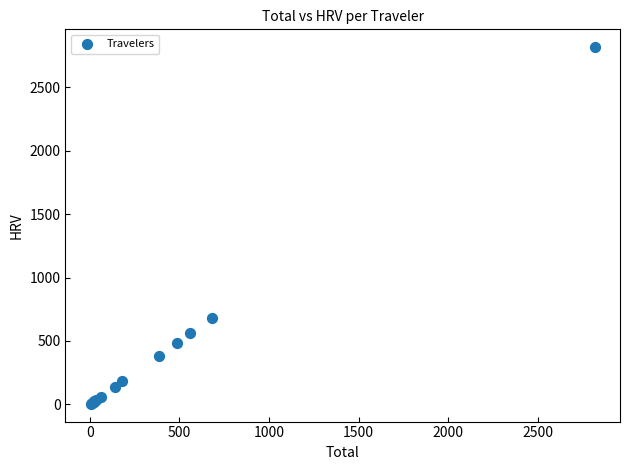

What Y value in the scatter plot is closest to 1411?

683.2